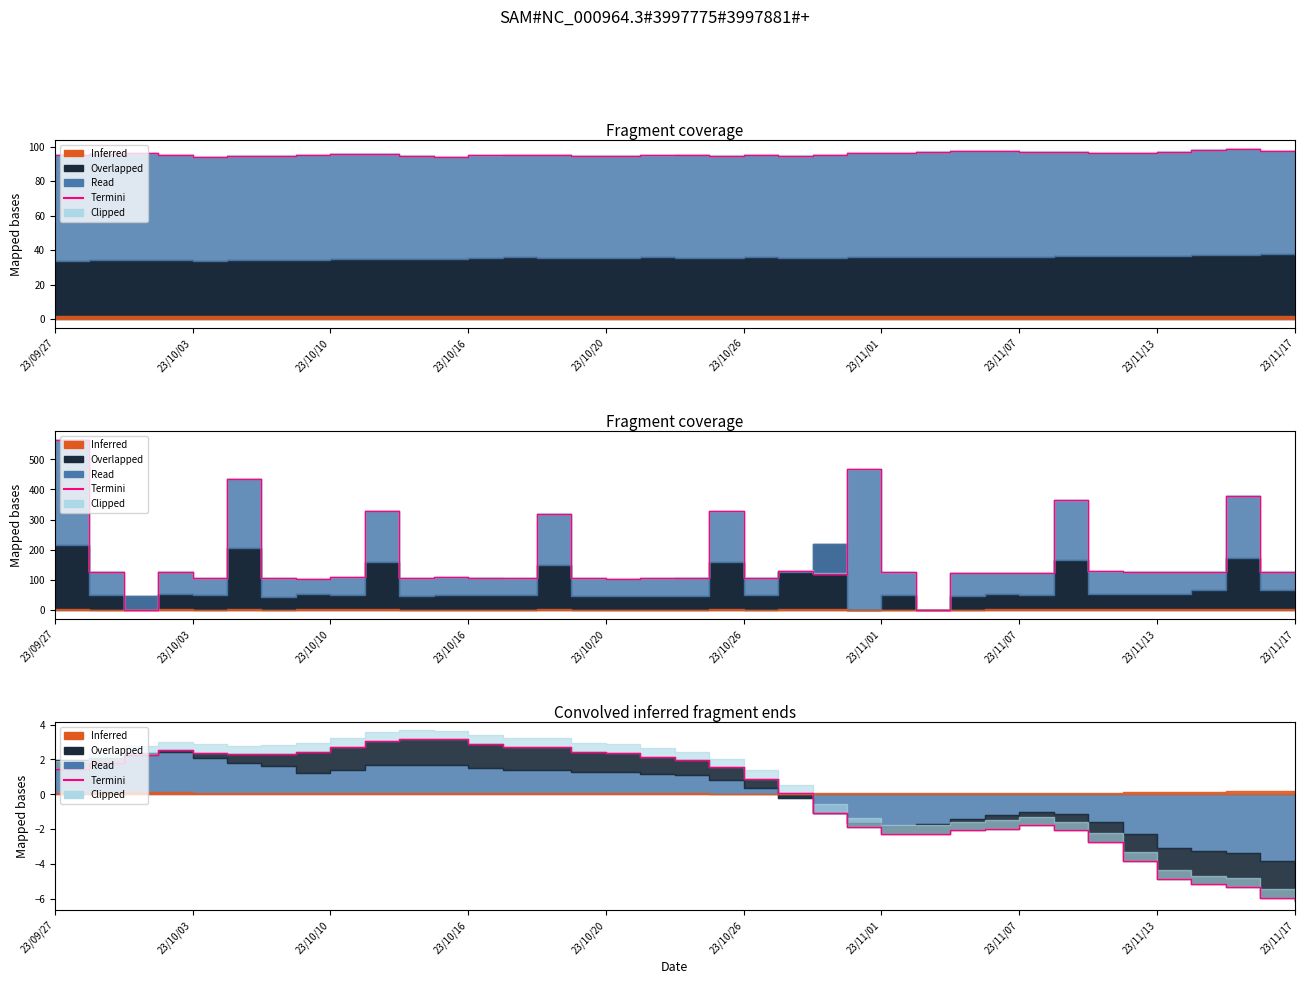

Is it true that the value at 15 is 2.5?

True